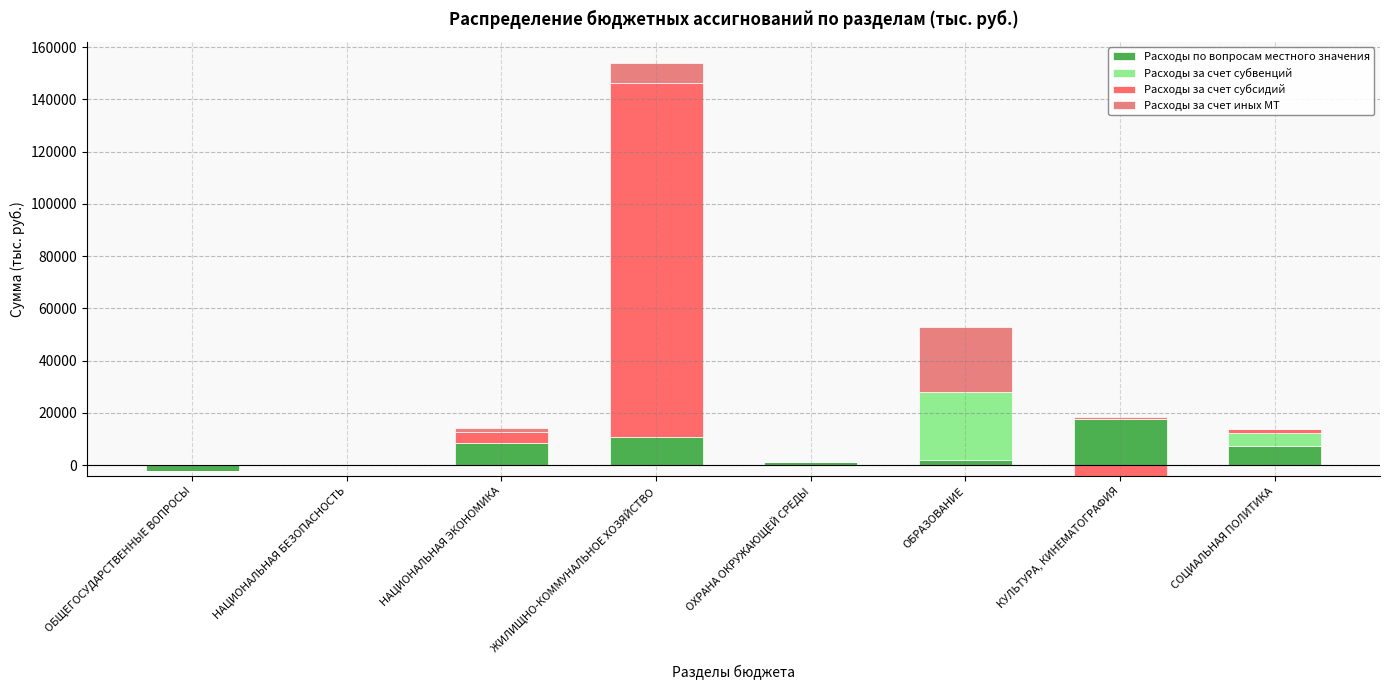

At ОХРАНА ОКРУЖАЮЩЕЙ СРЕДЫ, list the series in order from smallest to largest.

Расходы за счет субвенций, Расходы за счет субсидий, Расходы за счет иных МТ, Расходы по вопросам местного значения